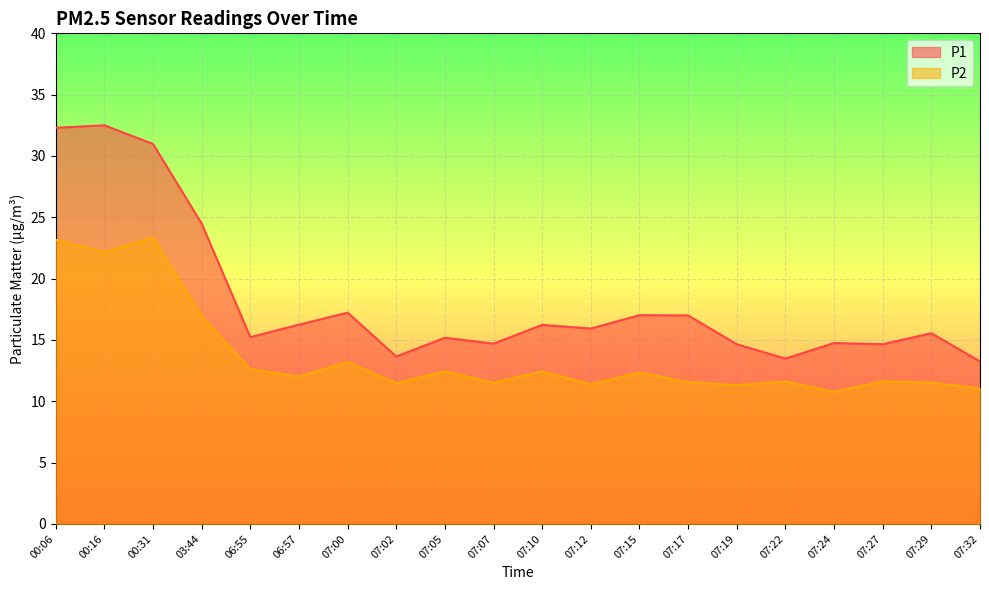

Which category has the lowest value in the P1 series?

07:32